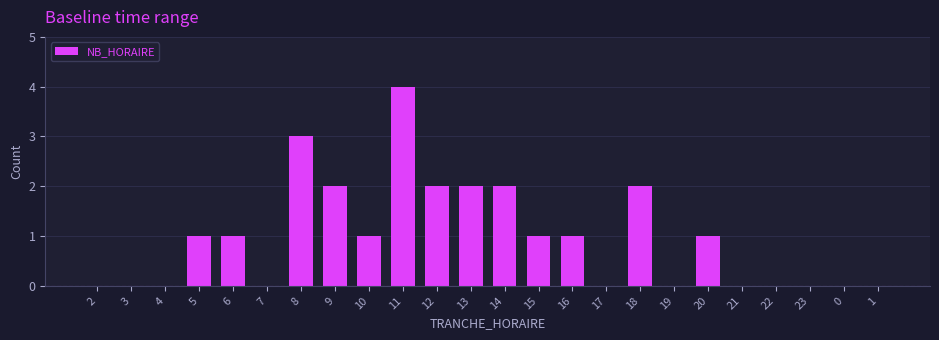

Reading left to right, list all the values displayed in this chart.

2=0	3=0	4=0	5=1	6=1	7=0	8=3	9=2	10=1	11=4	12=2	13=2	14=2	15=1	16=1	17=0	18=2	19=0	20=1	21=0	22=0	23=0	0=0	1=0